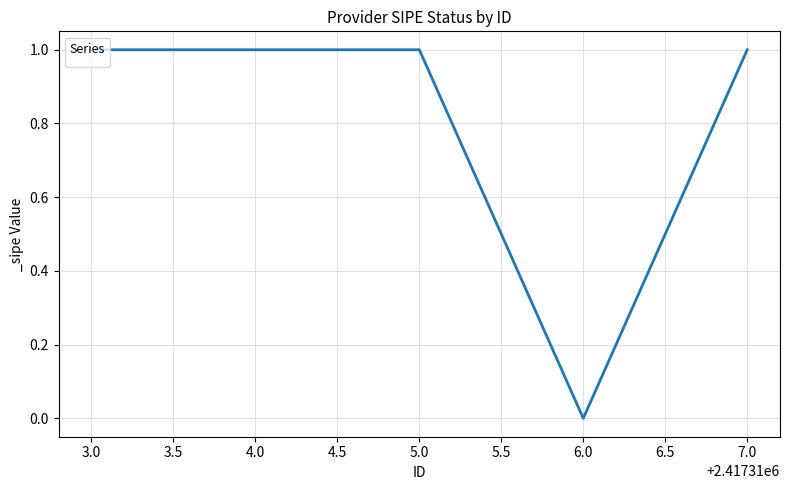

The chart shows a value of 0 at 4.0. True or false?

False